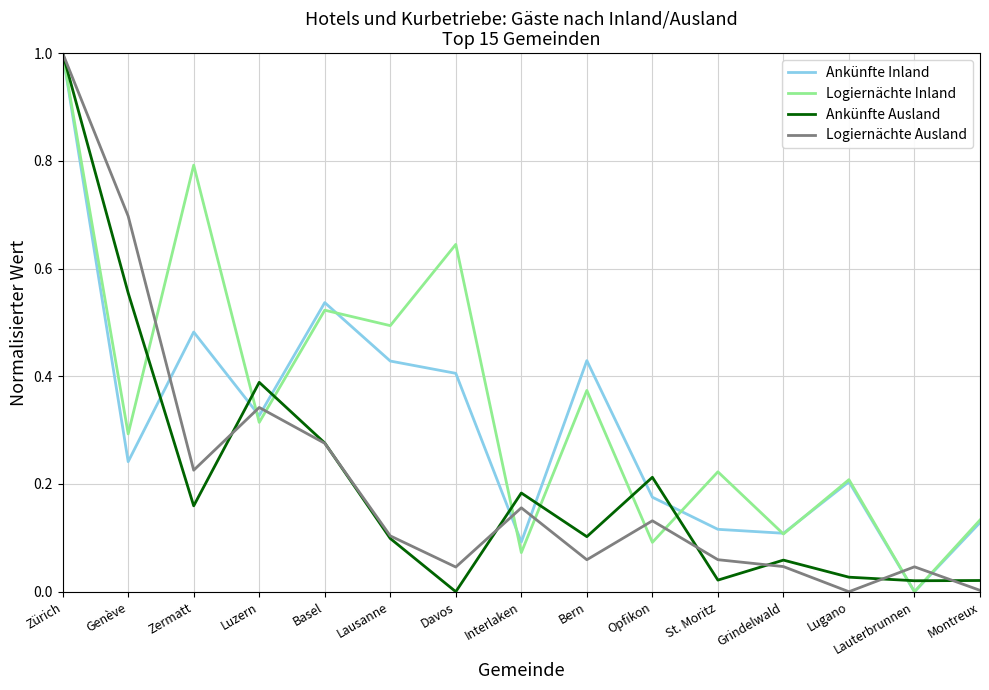

What is the maximum value shown in the chart?

1.0